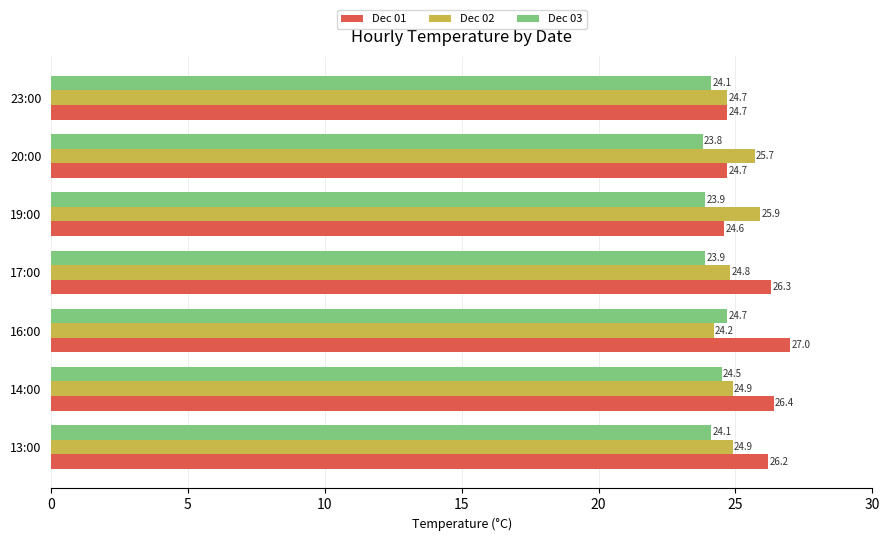

How many values in the Dec 01 series exceed 26?

4